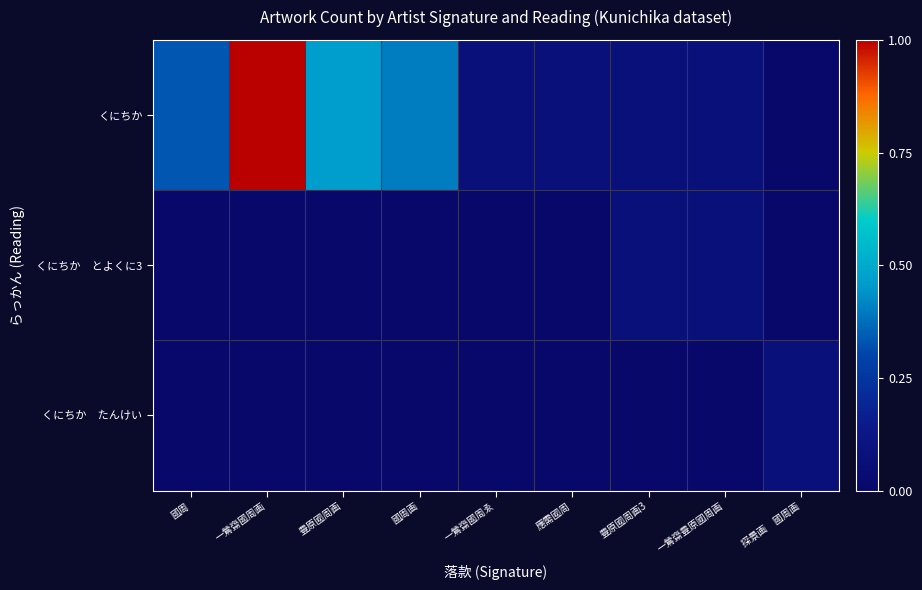

Which series has the largest range (max minus min)?

くにちか